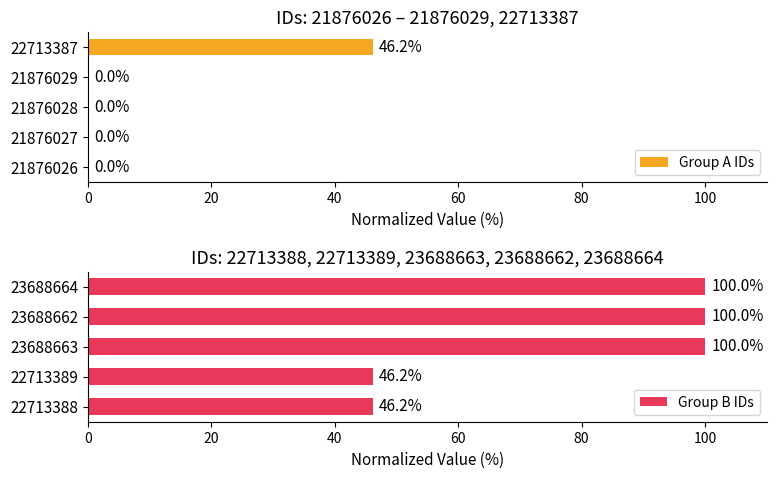

What is the value of the Group B IDs bar at the 3rd from the left?

100.0